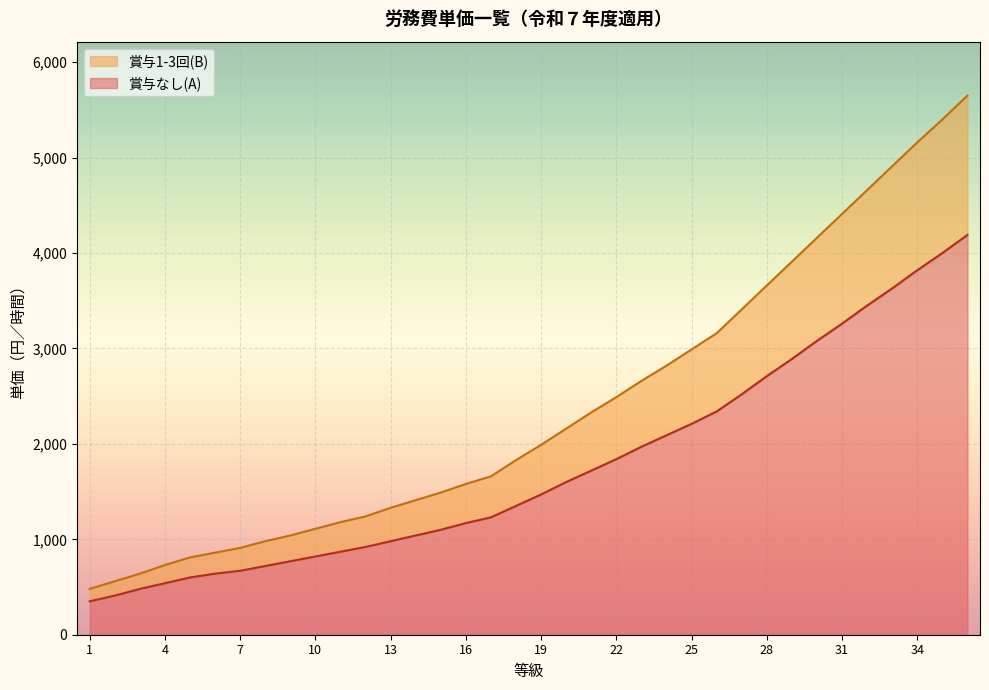

Which series has the largest range (max minus min)?

賞与1-3回(B)